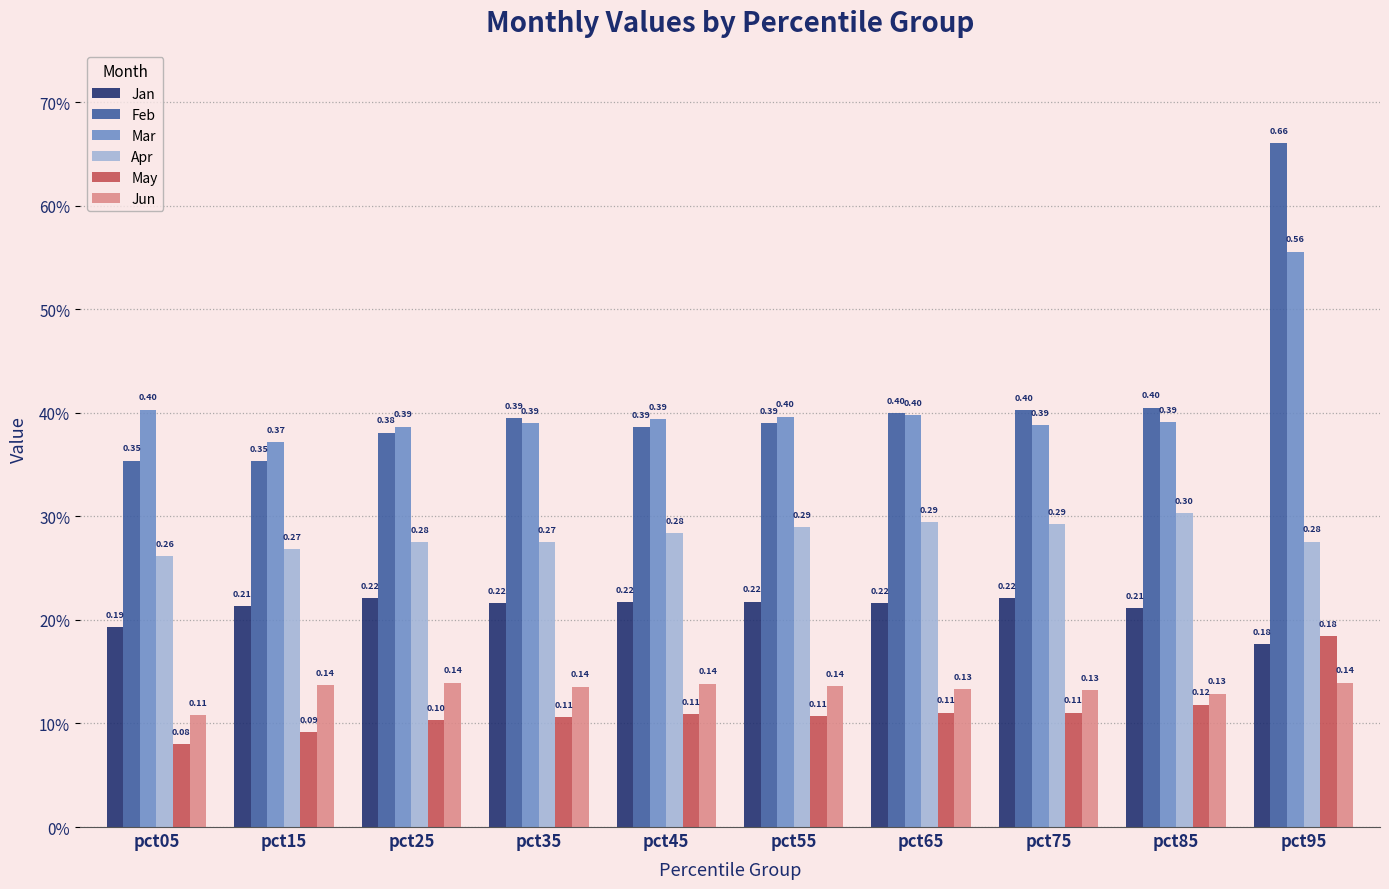

What are all the series names shown in the legend?

Jan, Feb, Mar, Apr, May, Jun